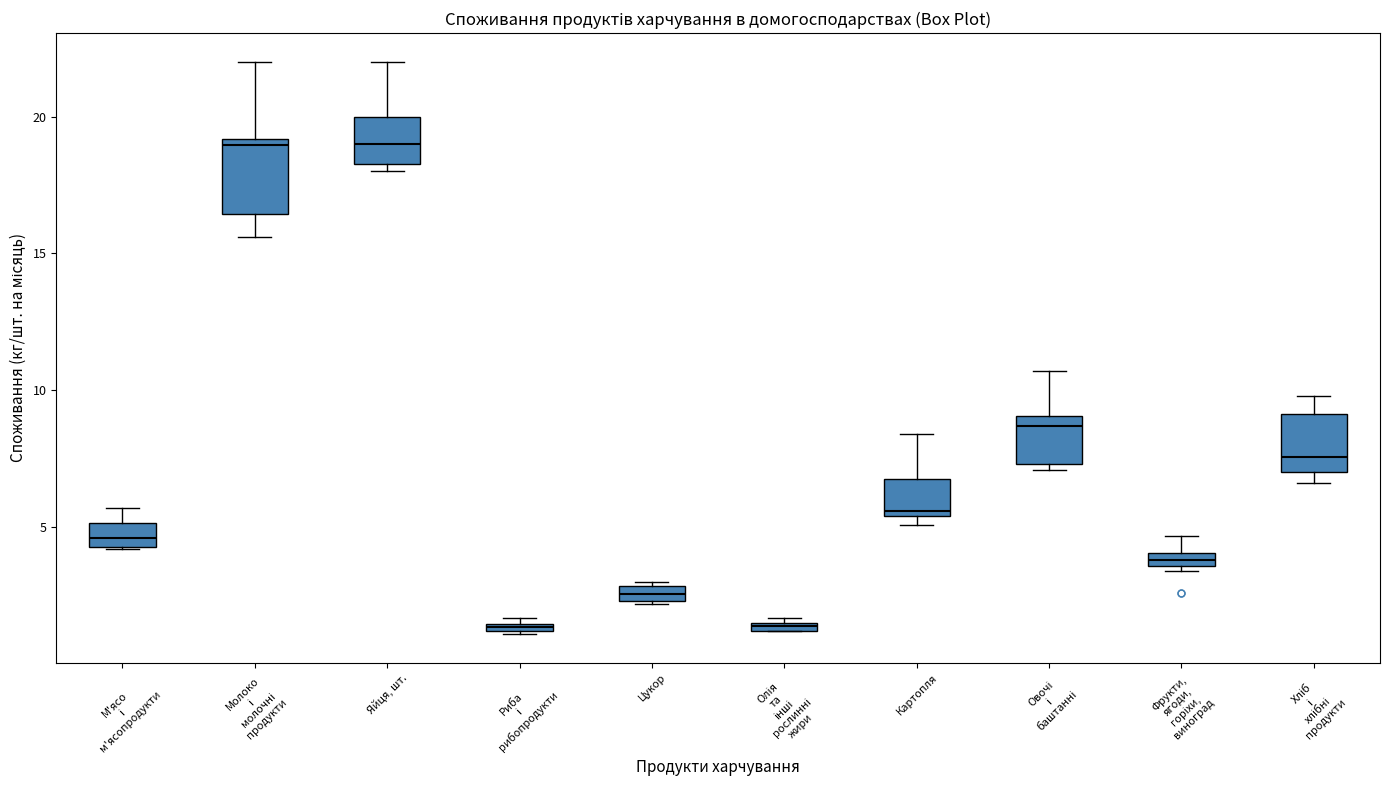

Where is the upper edge of the box for Олія та інші рослинні жири on the y-axis? The values are not printed on the chart, so give them approximately, as read against the axis.

1.5